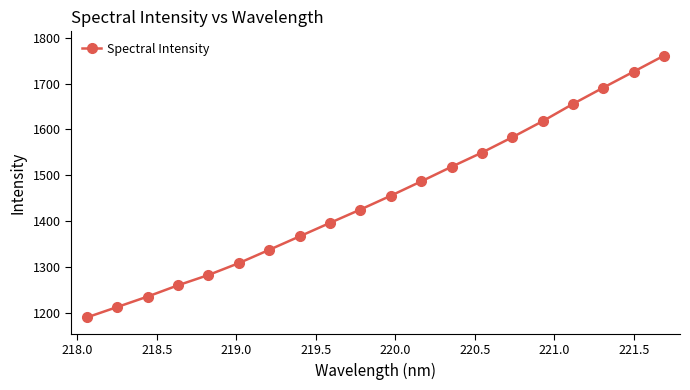

What is the value of the 4th point from the left?

1260.6